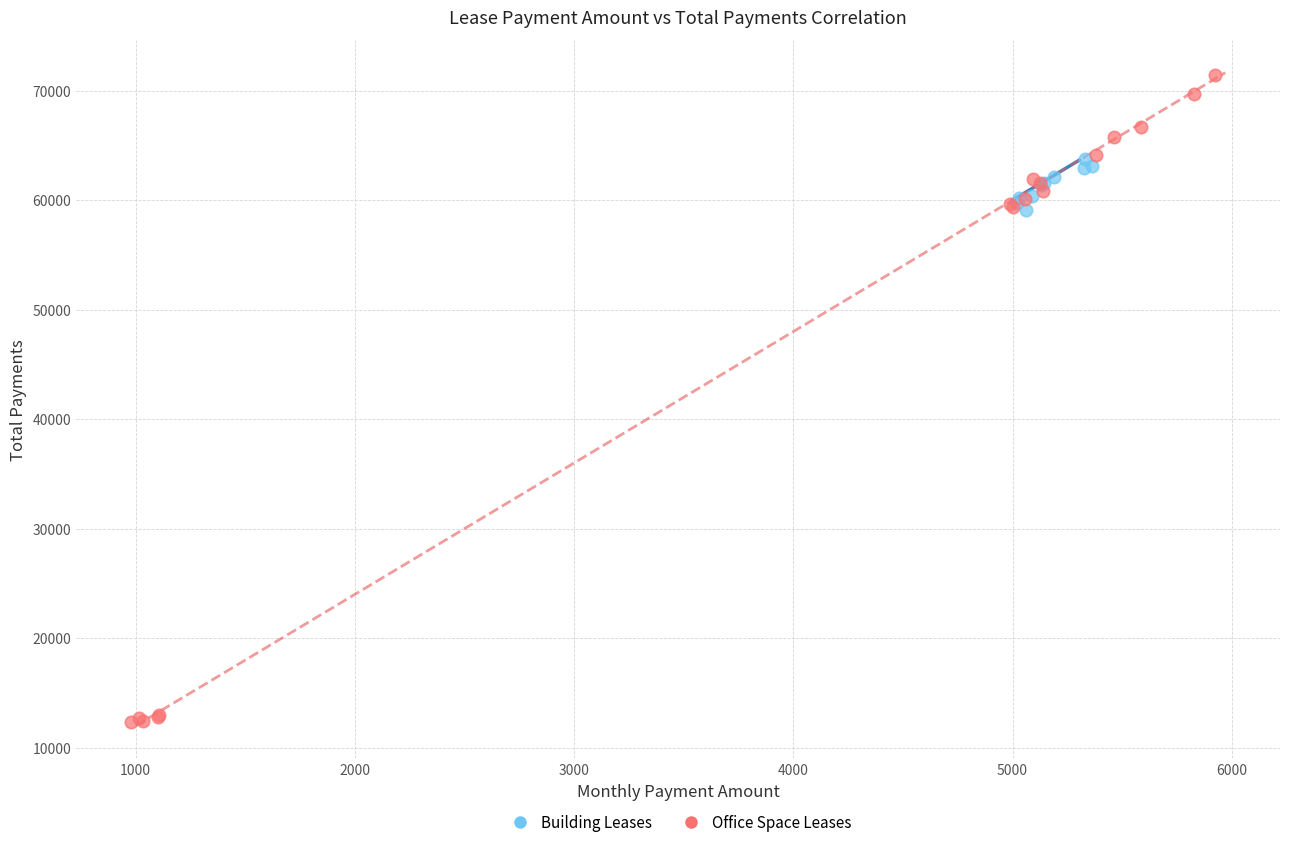

Which series reaches the maximum Y coordinate?

Office Space Leases